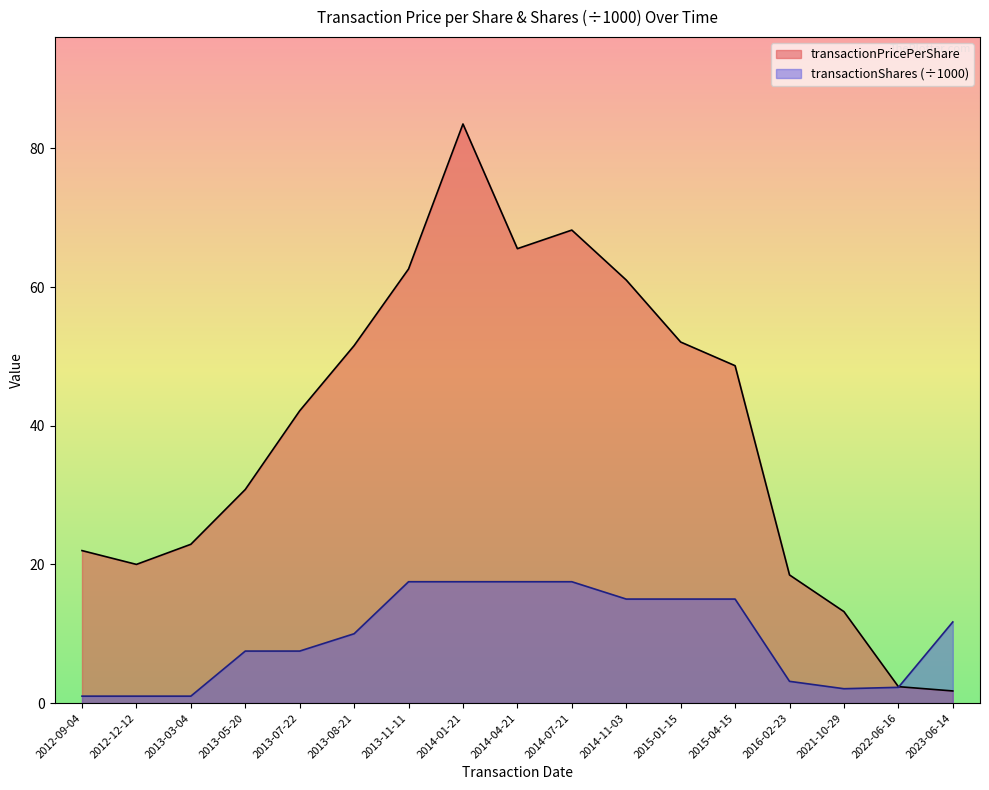

Reading right to left, transcribe all the data shown in this chart.

transactionPricePerShare: 2023-06-14=1.8	2022-06-16=2.4	2021-10-29=13.2	2016-02-23=18.5	2015-04-15=48.7	2015-01-15=52.1	2014-11-03=61.0	2014-07-21=68.2	2014-04-21=65.5	2014-01-21=83.5	2013-11-11=62.6	2013-08-21=51.5	2013-07-22=42.1	2013-05-20=30.8	2013-03-04=22.9	2012-12-12=20.0	2012-09-04=22.0
transactionShares: 2023-06-14=11.7	2022-06-16=2.3	2021-10-29=2.1	2016-02-23=3.1	2015-04-15=15.0	2015-01-15=15.0	2014-11-03=15.0	2014-07-21=17.5	2014-04-21=17.5	2014-01-21=17.5	2013-11-11=17.5	2013-08-21=10.0	2013-07-22=7.5	2013-05-20=7.5	2013-03-04=1.0	2012-12-12=1.0	2012-09-04=1.0